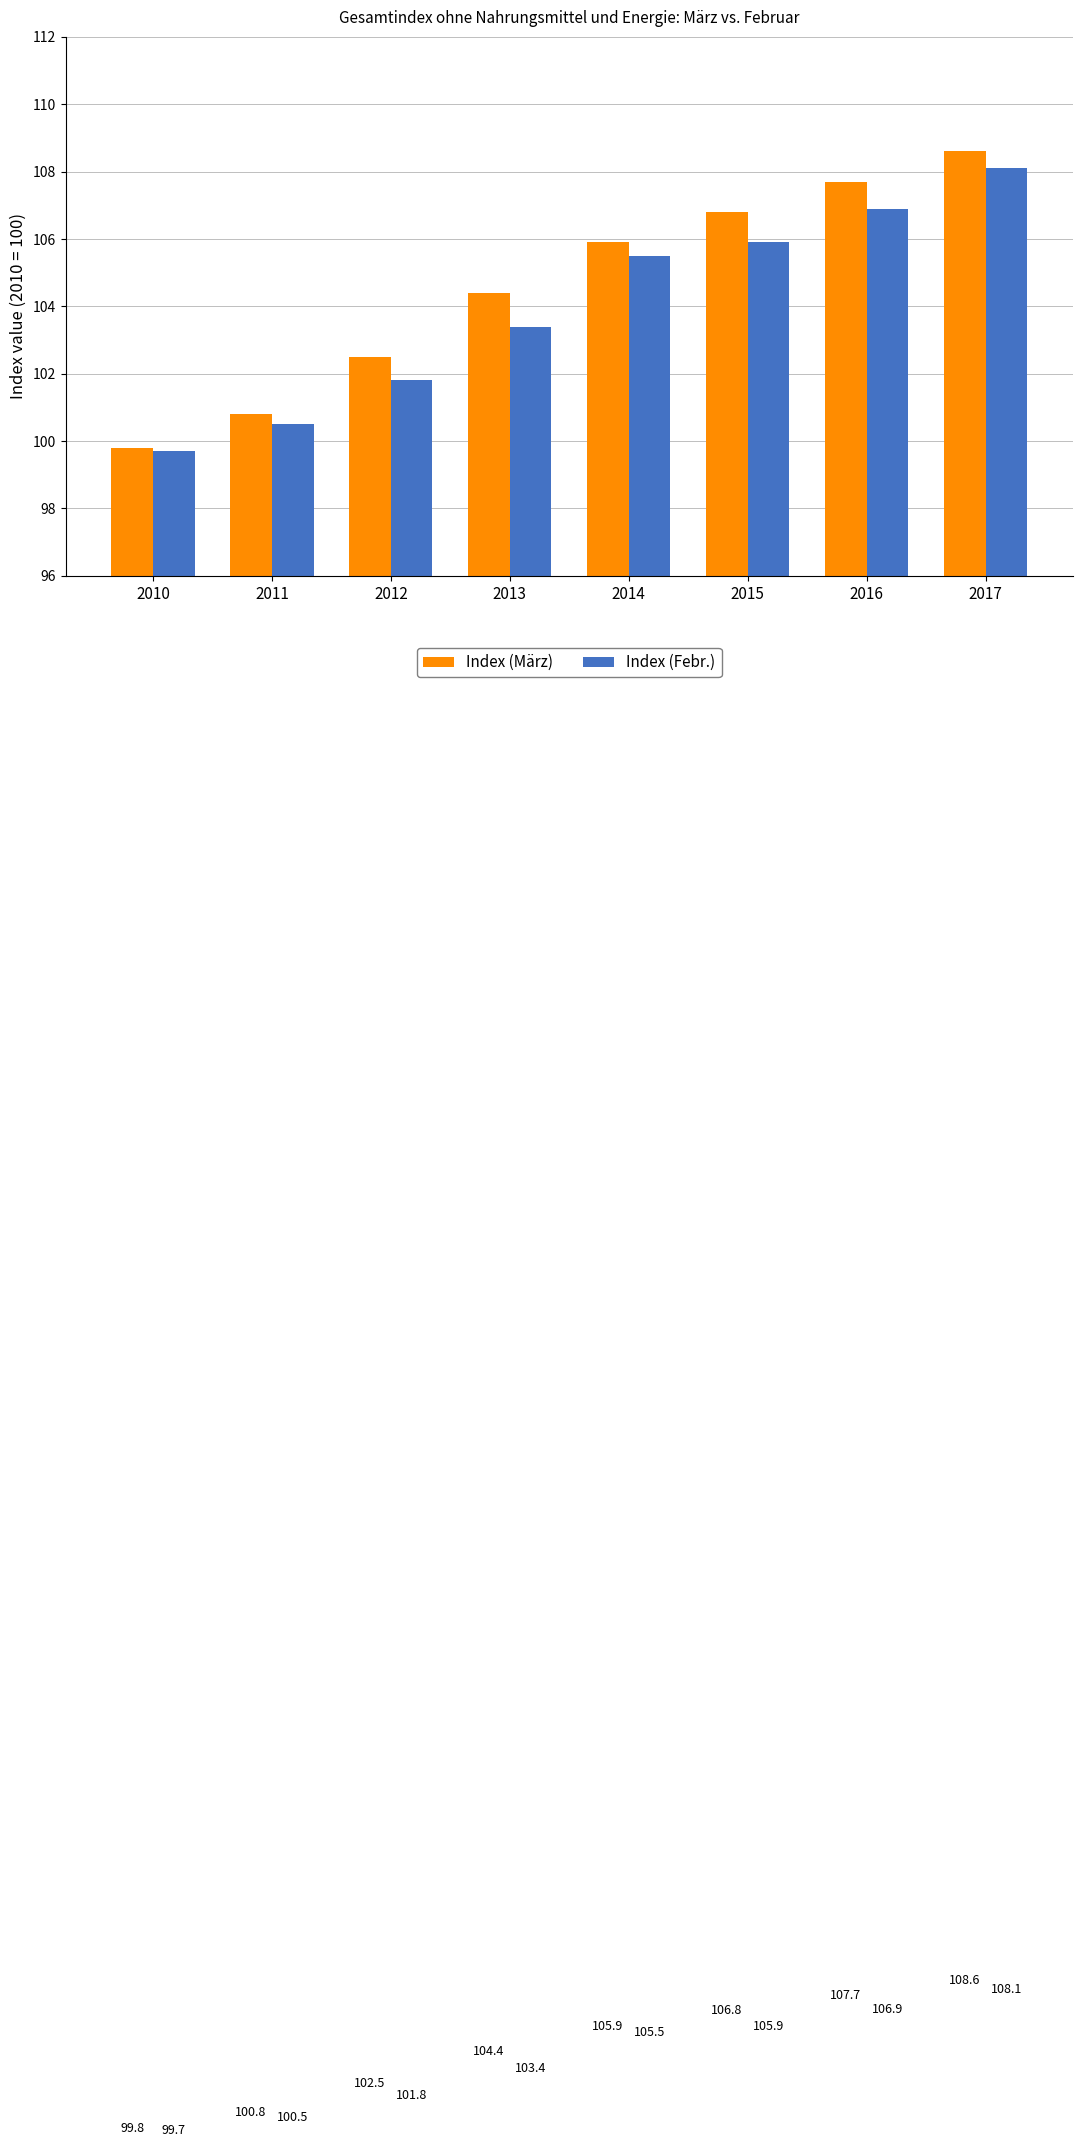

At which label is Index (März) closest to 104?

2013